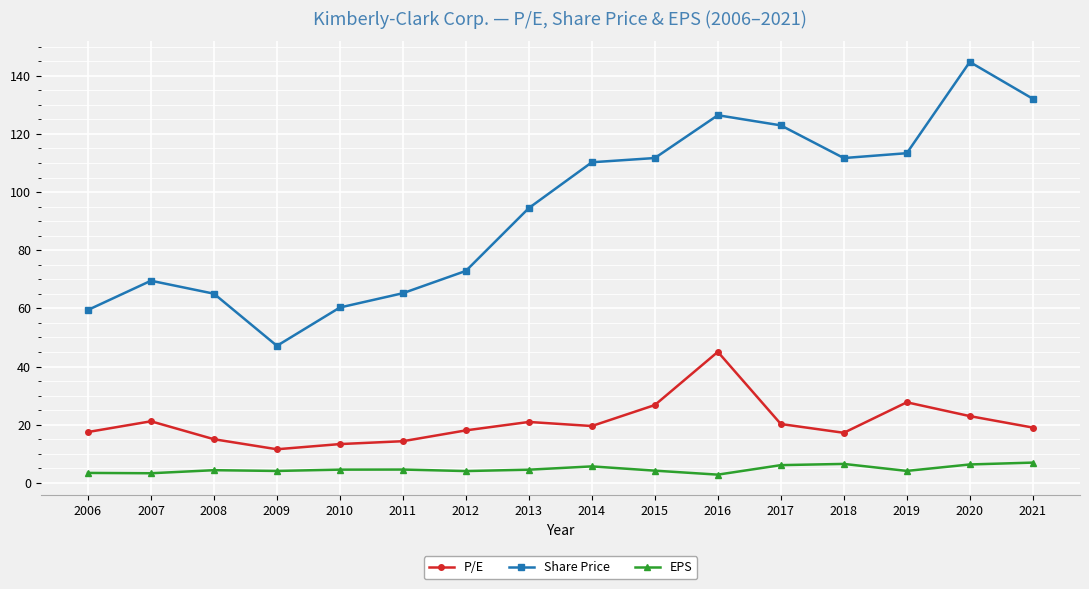

What is the approximate value of P/E at 2012?

18.0